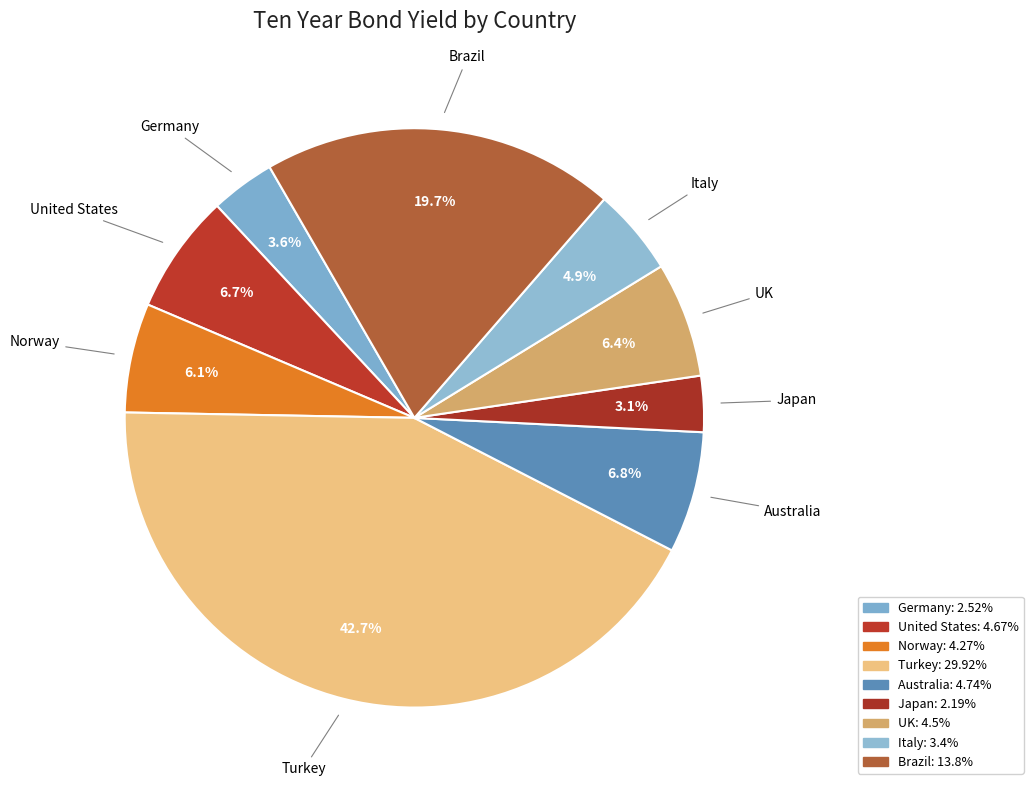

What is the largest slice in the pie chart?

Turkey